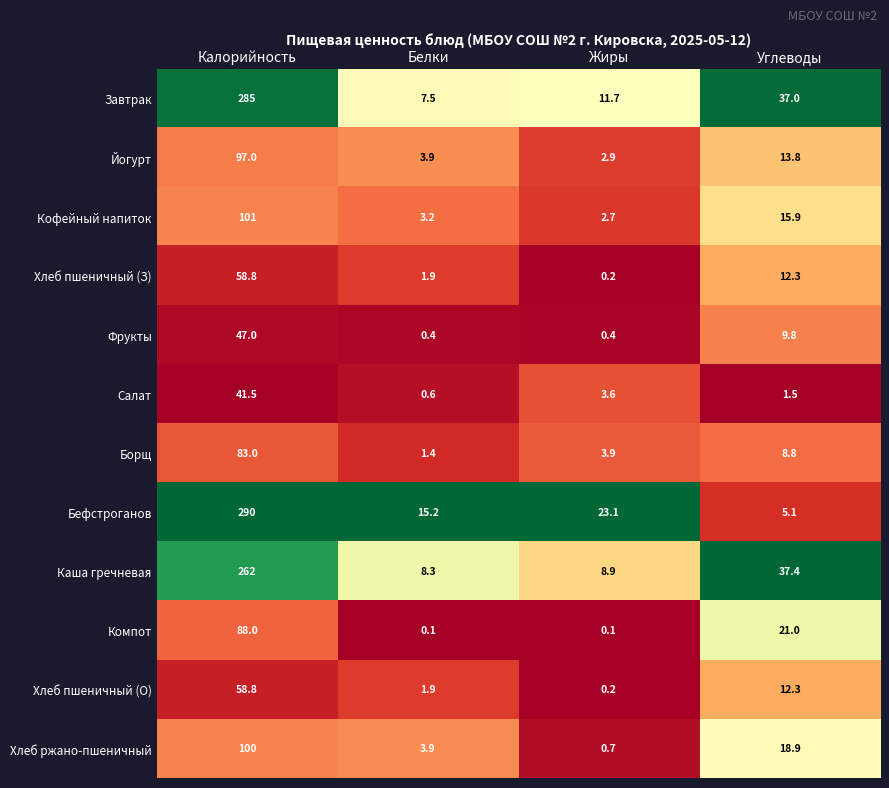

What is the difference between the second highest and second lowest values in the Завтрак series?

25.3